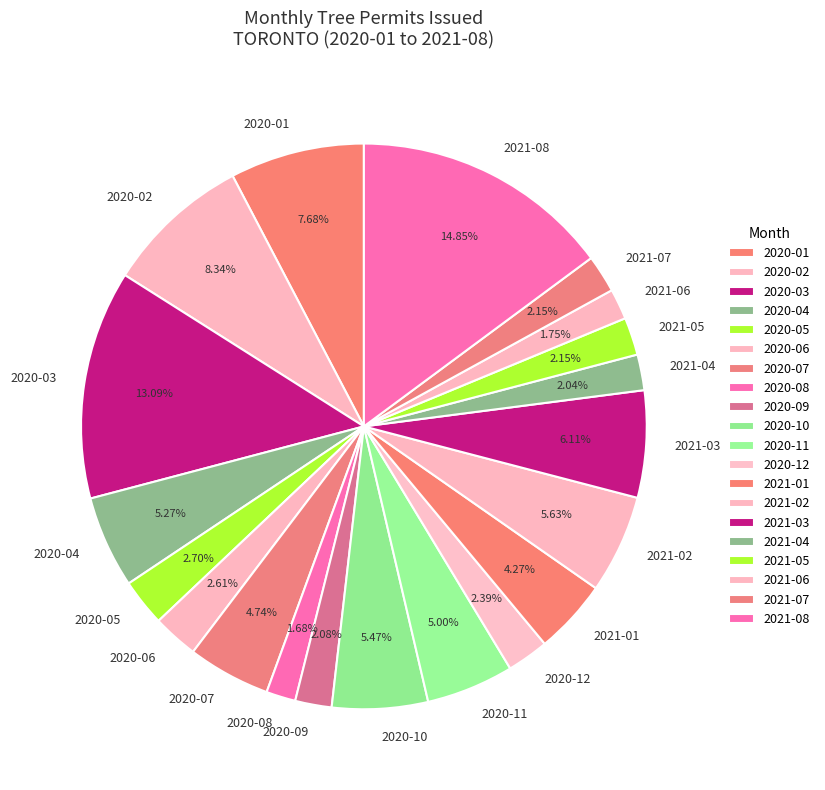

Is there a majority slice in this chart?

No